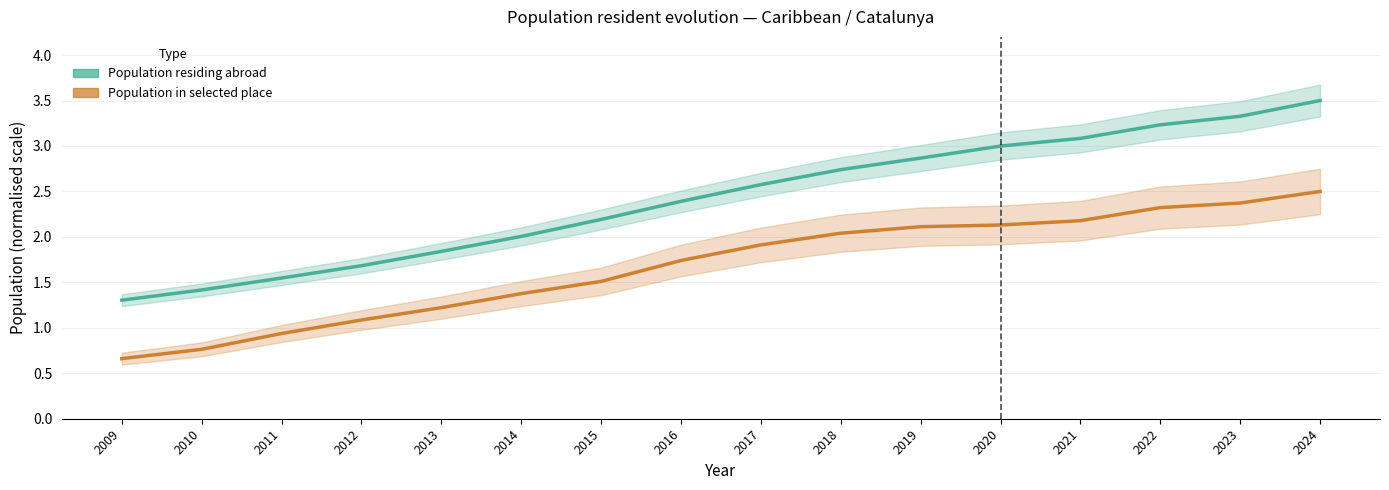

List the series in order of their overall mean, lowest first.

Population in selected place, Population residing abroad